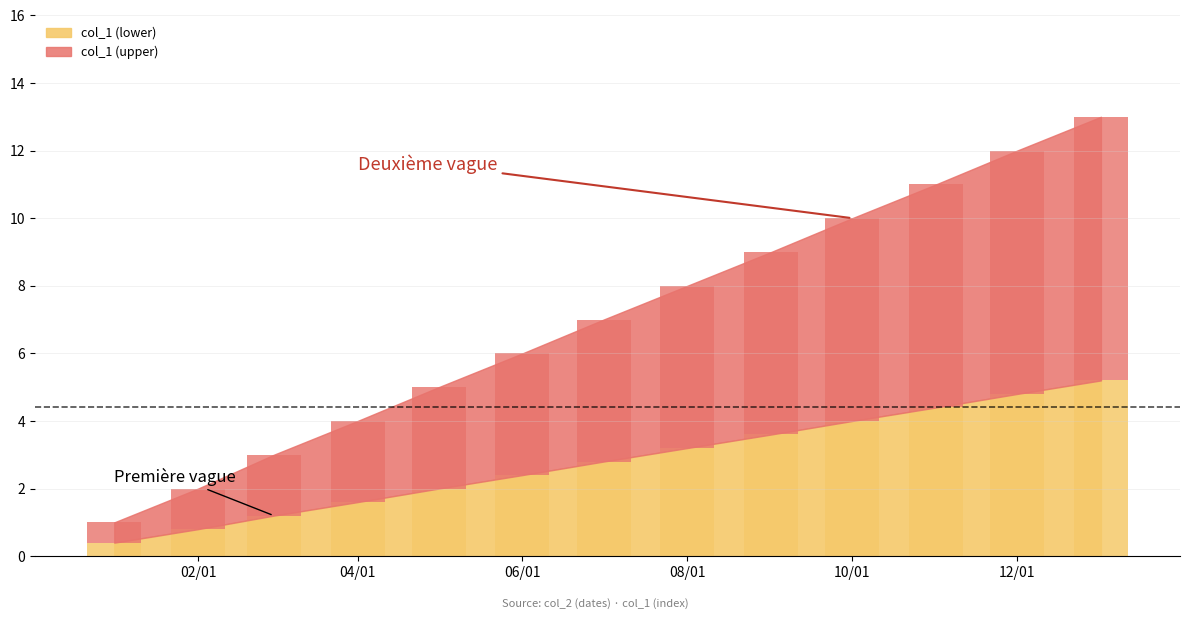

What is the average value?

4.2